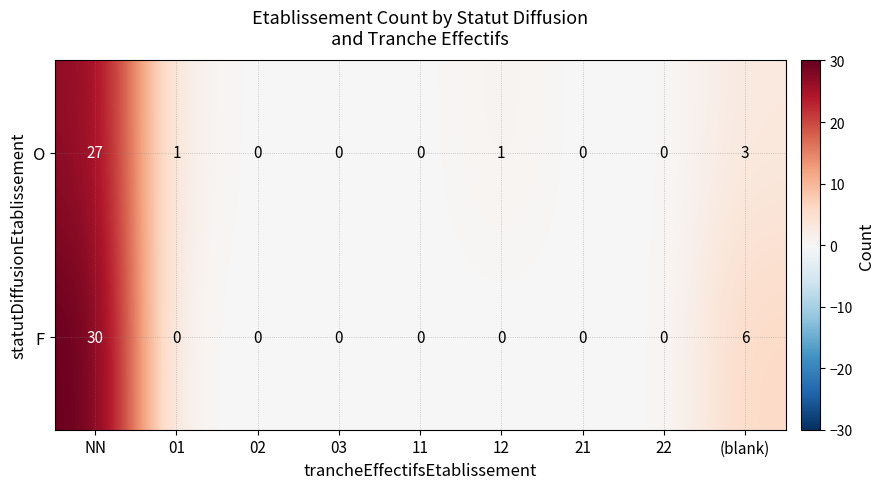

Which series has the largest total across all categories?

F